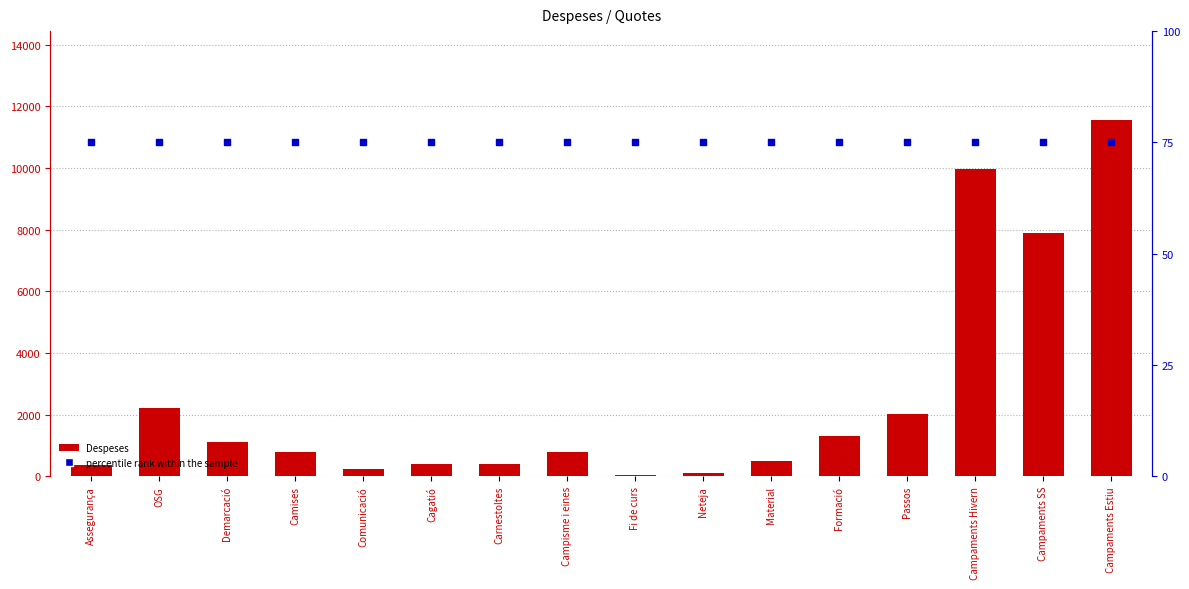

What is the total value across all series at Neteja?

175.0